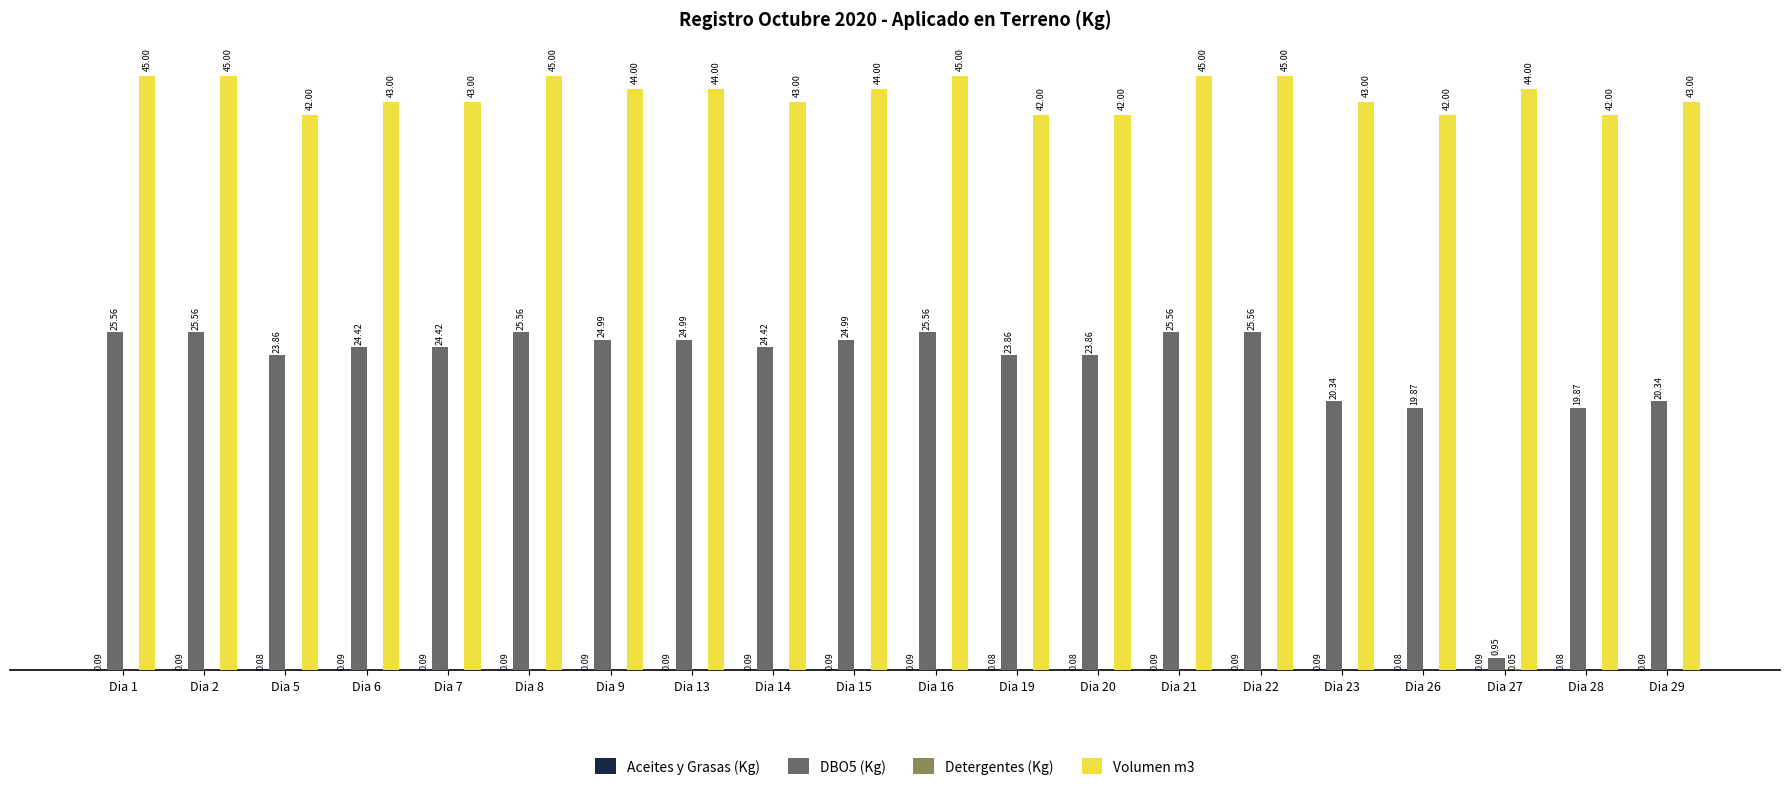

Is the value of DBO5 (Kg) at Dia 22 greater than the value of Volumen m3 at Dia 28?

No